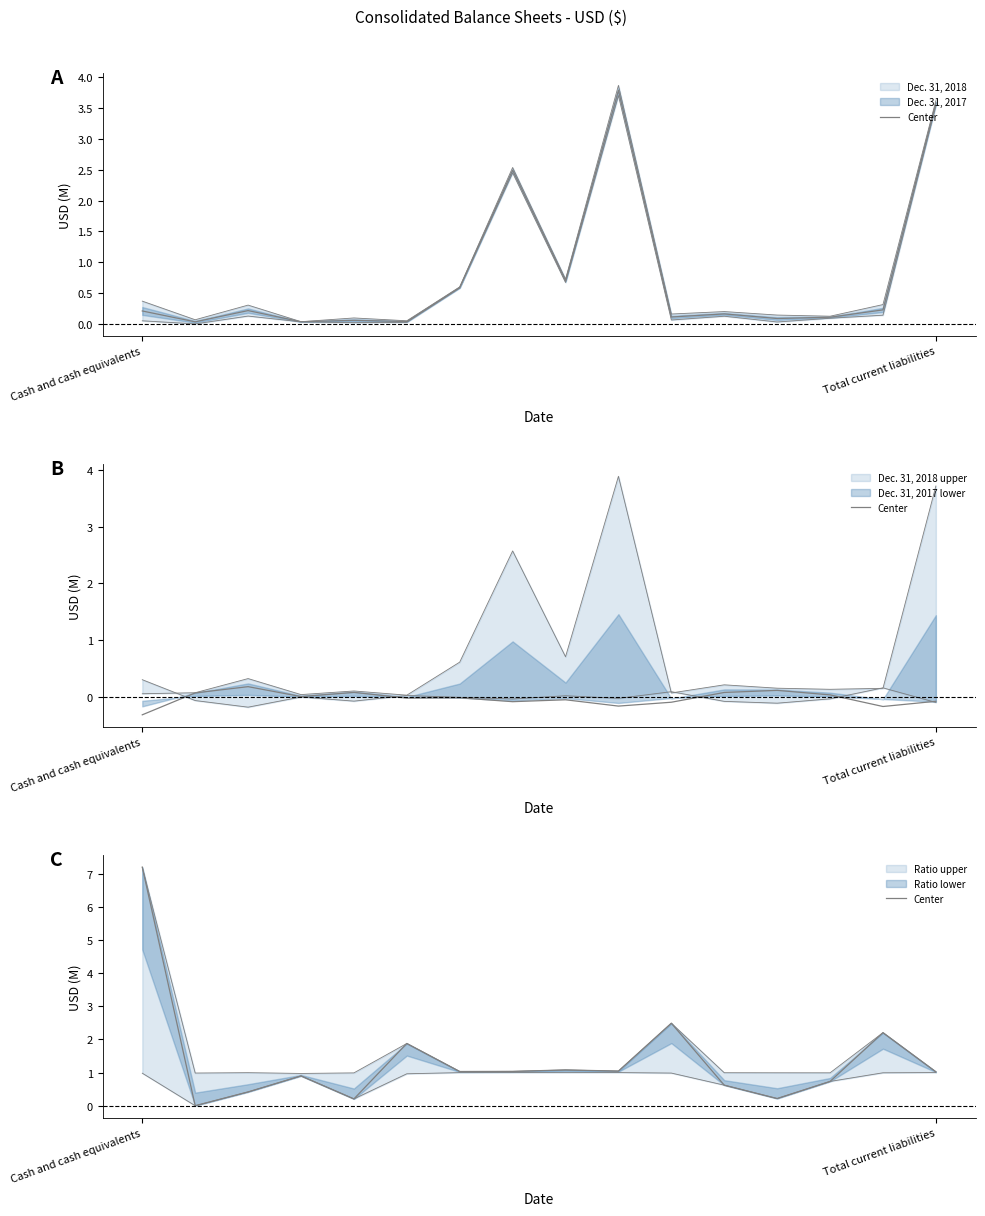

What is the approximate value at 3?

0.9